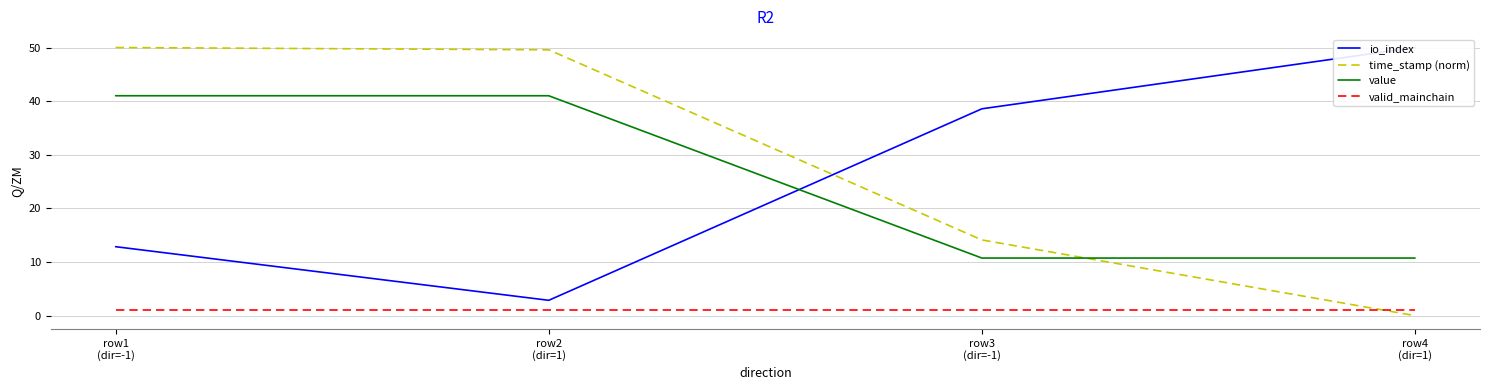

The time_stamp (norm) series shows 0.0 at row4
(dir=1). True or false?

True